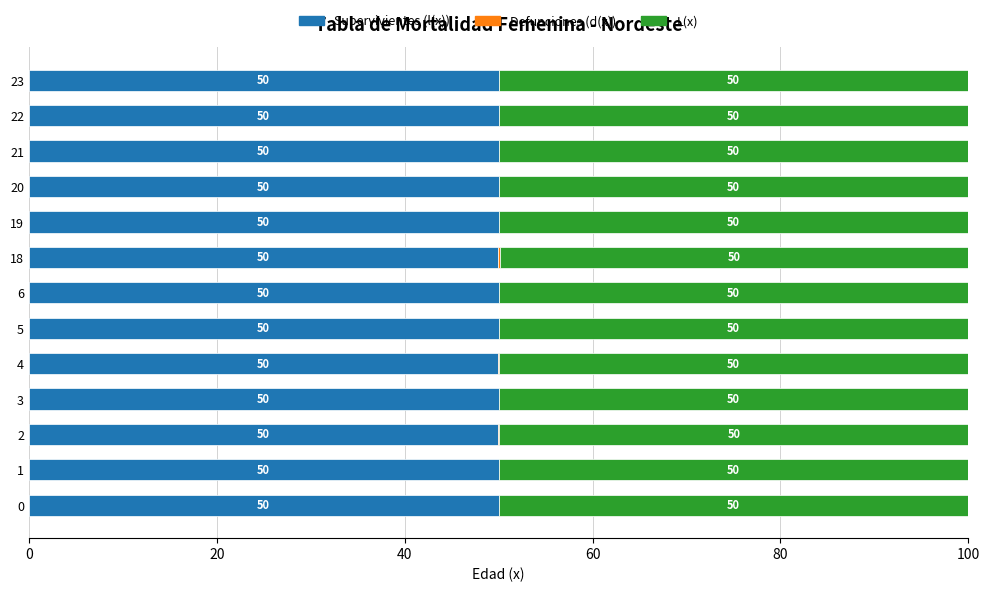

The value of Supervivientes (l(x)) at 0 is 50.0. True or false?

True